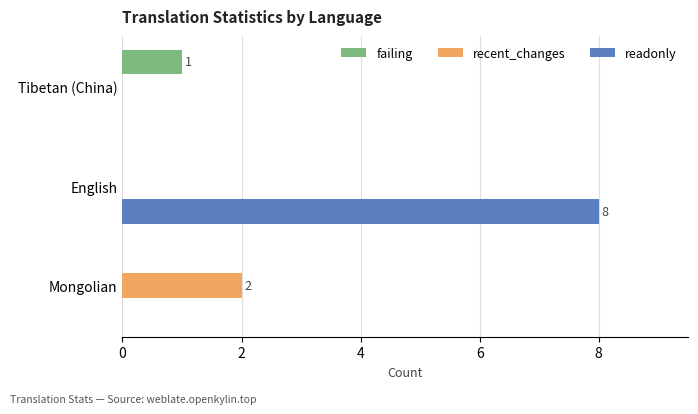

Is the value of failing at English greater than the value of readonly at English?

No